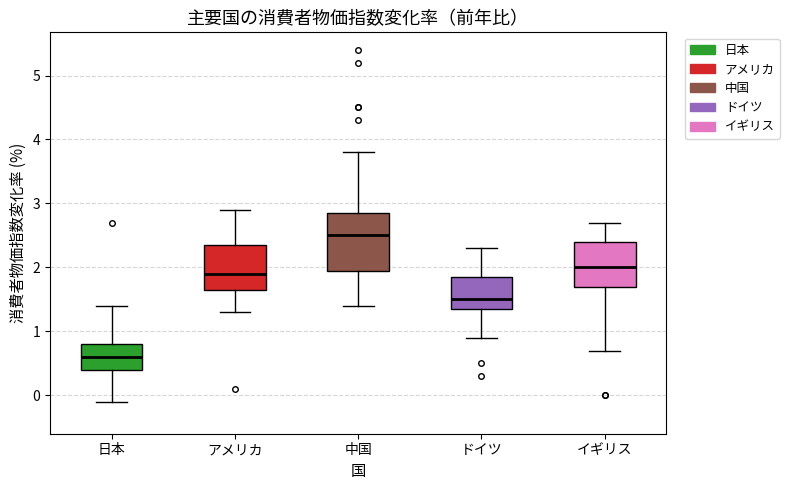

Comparing the boxes themselves (not the whiskers), which one is the tallest?

中国